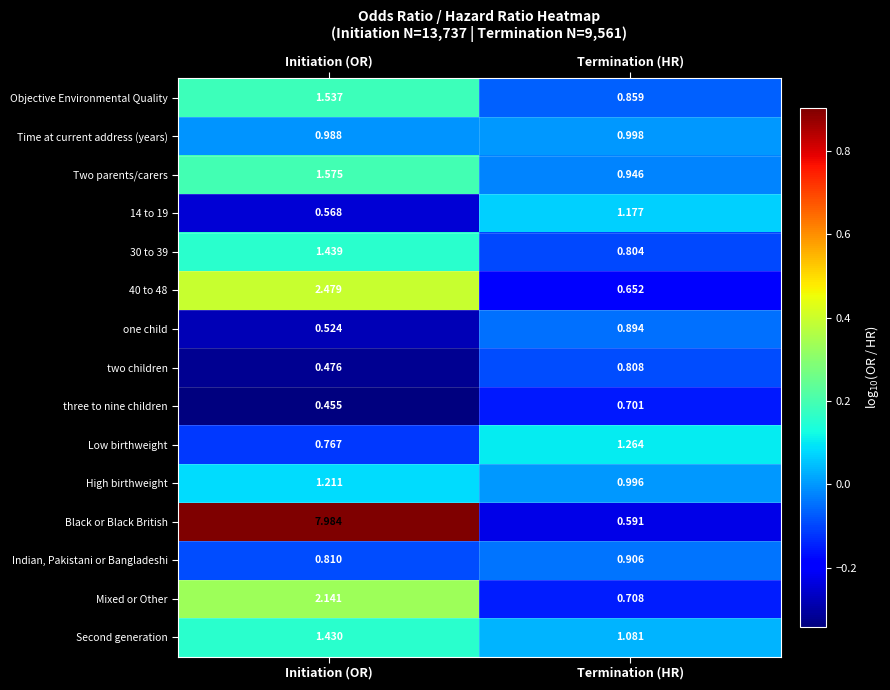

Which series has the largest range (max minus min)?

Black or Black British